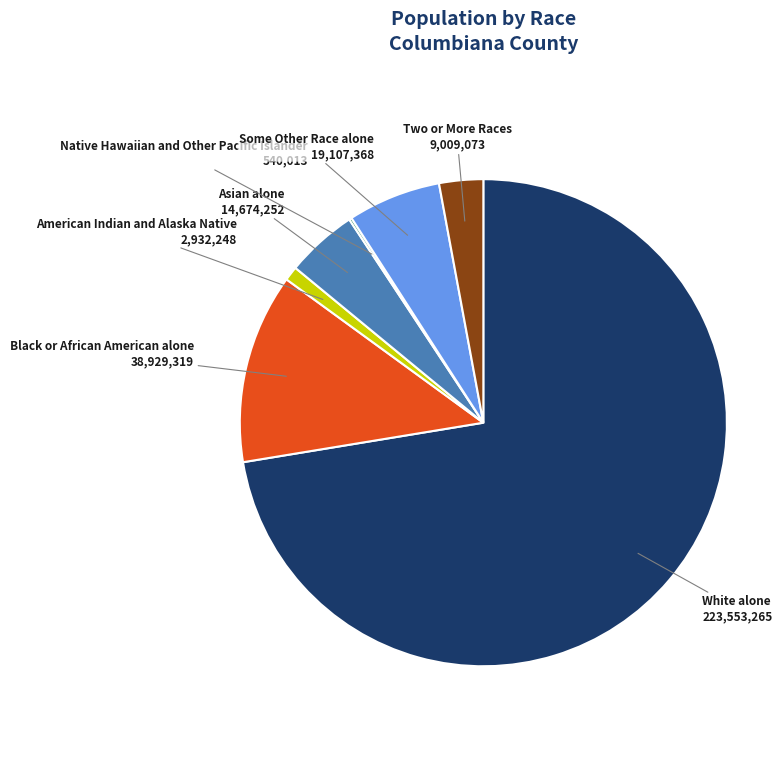

Do Asian alone and White alone together represent more than half of the pie?

Yes